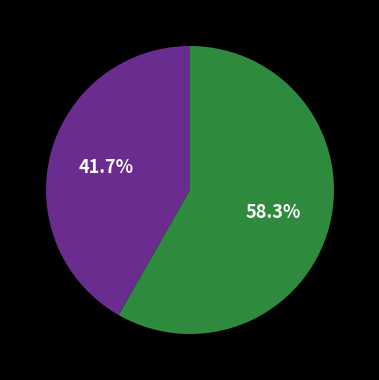

Is there a majority slice in this chart?

Yes